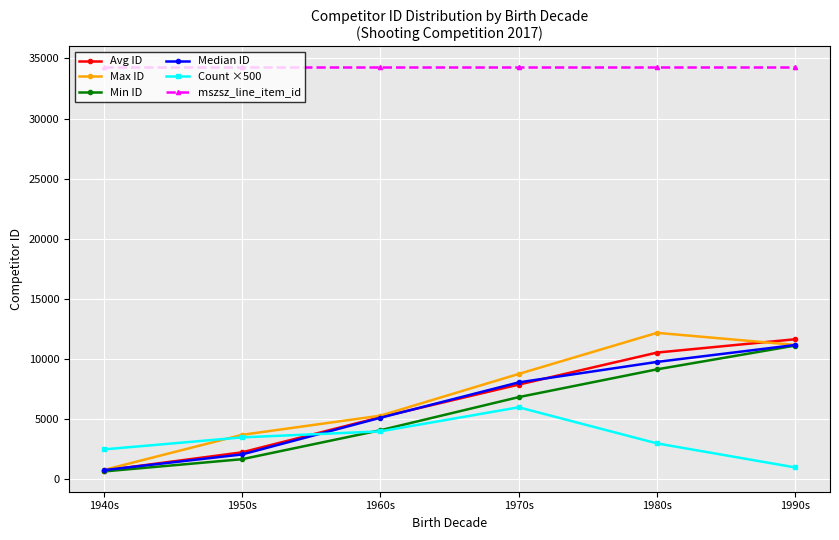

What is the greatest value displayed?

34310